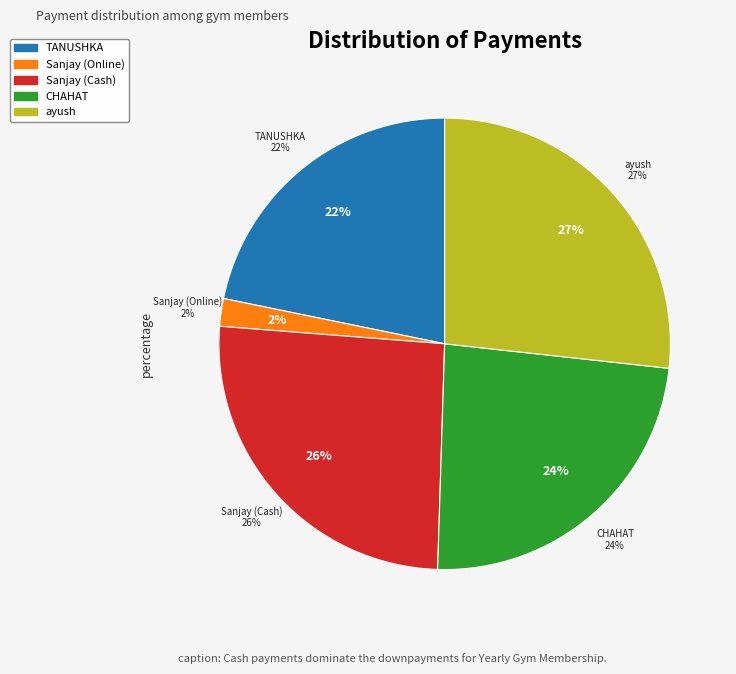

What percentage is NOT represented by Sanjay Chhetija (Cash)?

74.3%